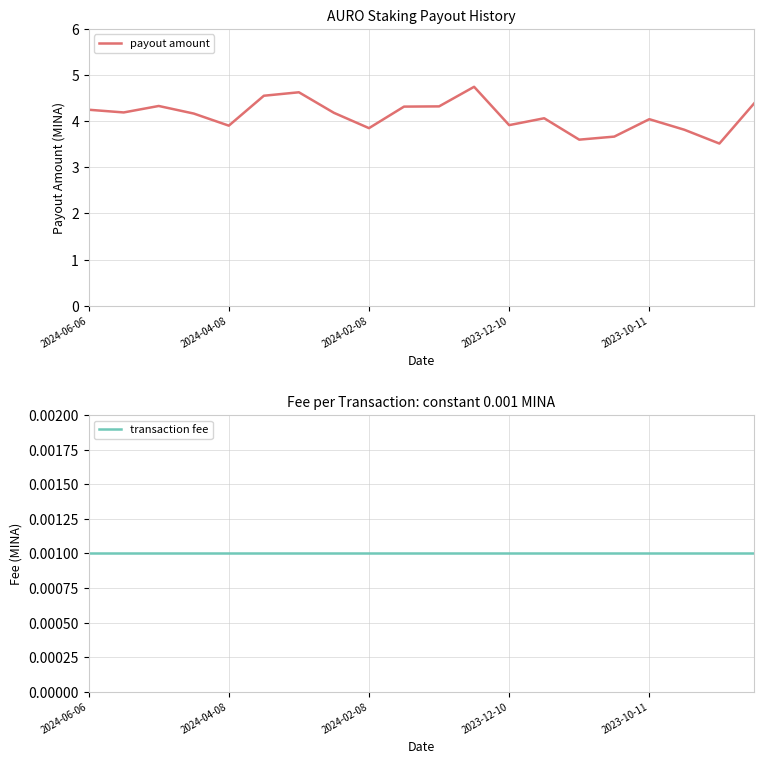

At which category is the sum across all series the highest?

11